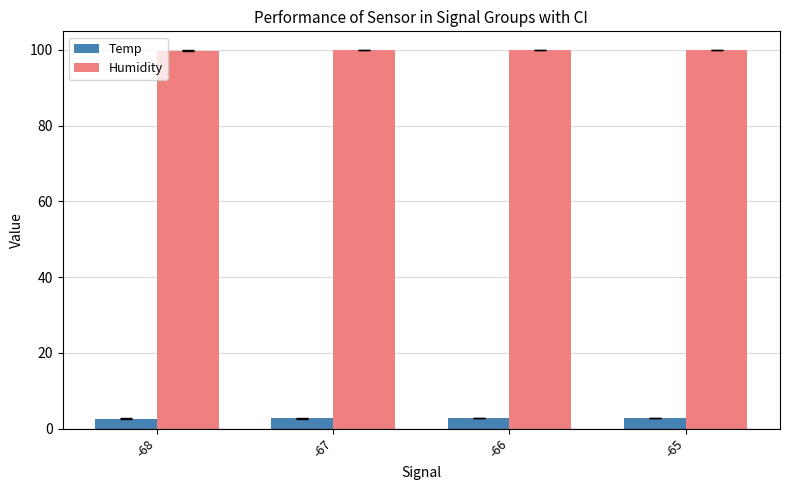

What is the lowest value of the Temp series?

2.6